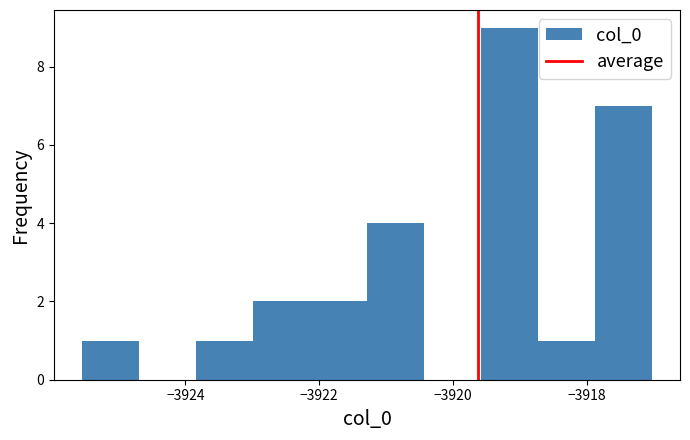

Reading left to right, transcribe this chart: for each bar, give the range it covers on the x-axis and its height. Neither the bar edges nor the heights are printed on the chart, so give them approximately, as read against the axes.

-3925.6 to -3924.6: 1
-3924.6 to -3923.8: 0
-3923.8 to -3923.0: 1
-3923.0 to -3922.2: 2
-3922.2 to -3921.2: 2
-3921.2 to -3920.4: 4
-3920.4 to -3919.6: 0
-3919.6 to -3918.8: 9
-3918.8 to -3917.8: 1
-3917.8 to -3917.0: 7